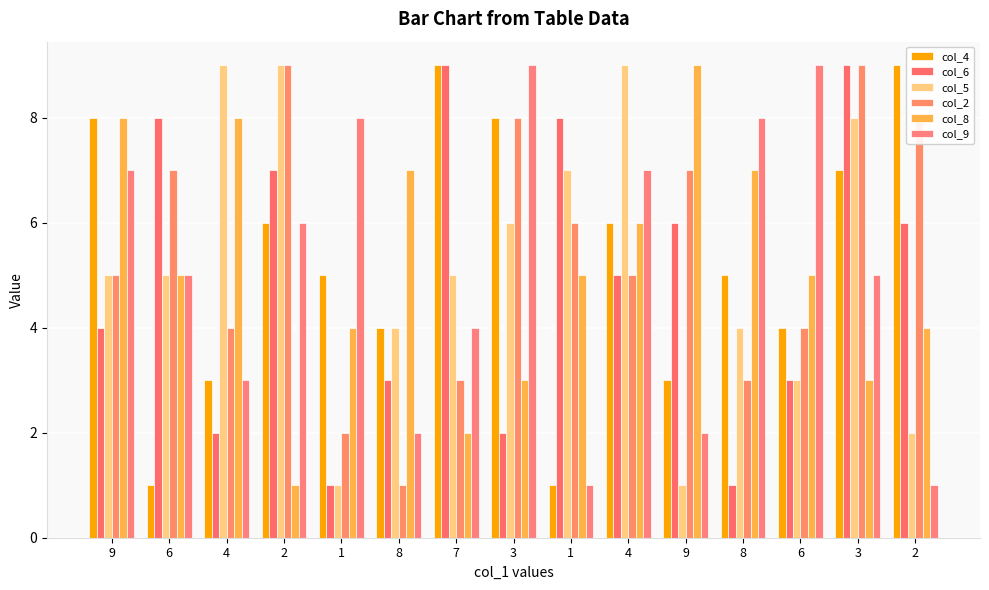

What are all the series names shown in the legend?

col_4, col_6, col_5, col_2, col_8, col_9